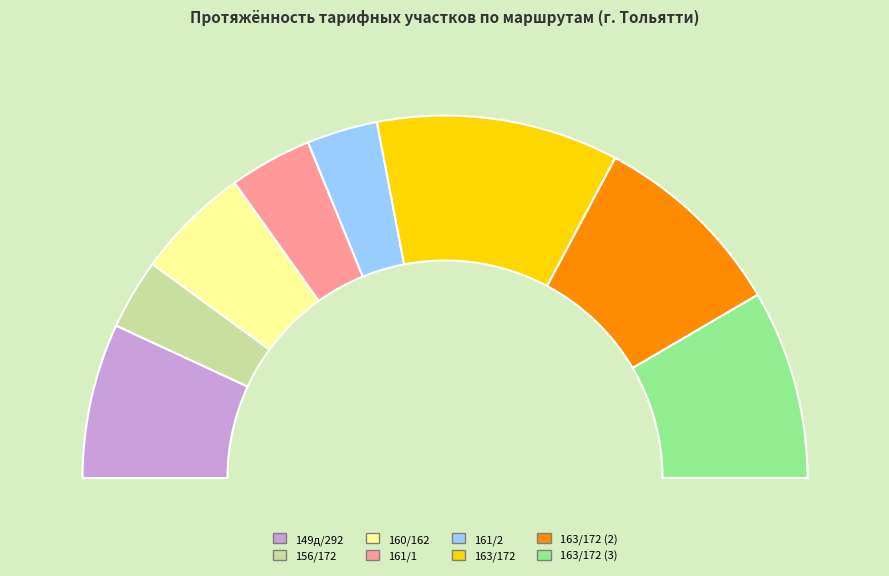

Rank the categories by value from highest to lowest.

163/172, 163/172 (2), 163/172 (3), 149д/292, 160/162, 161/1, 161/2, 156/172